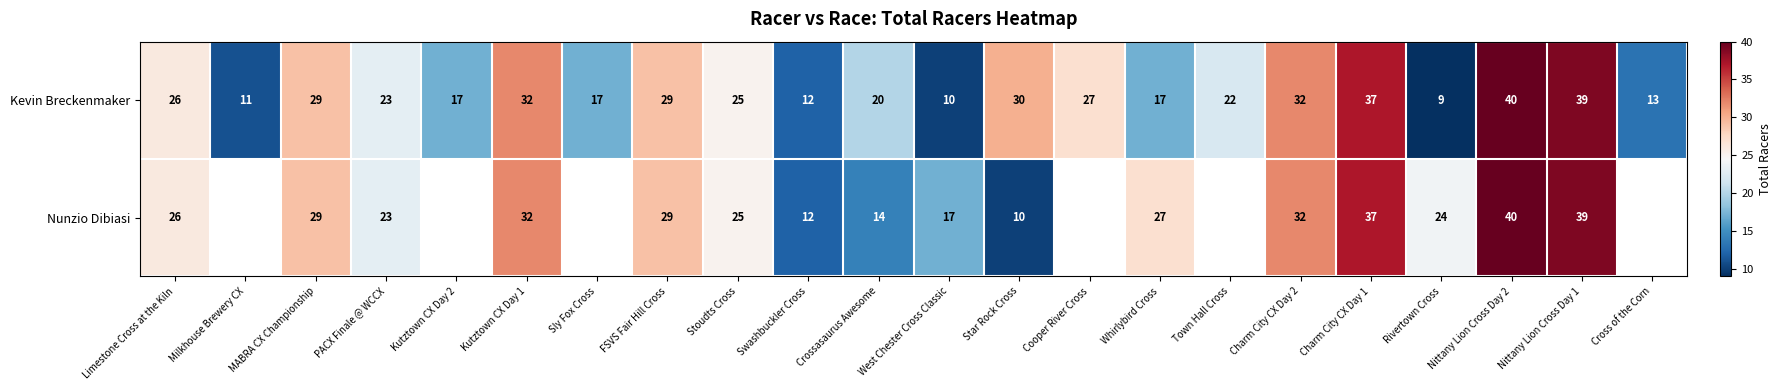

True or false: Kevin Breckenmaker has a value of 9 at Rivertown Cross.

True